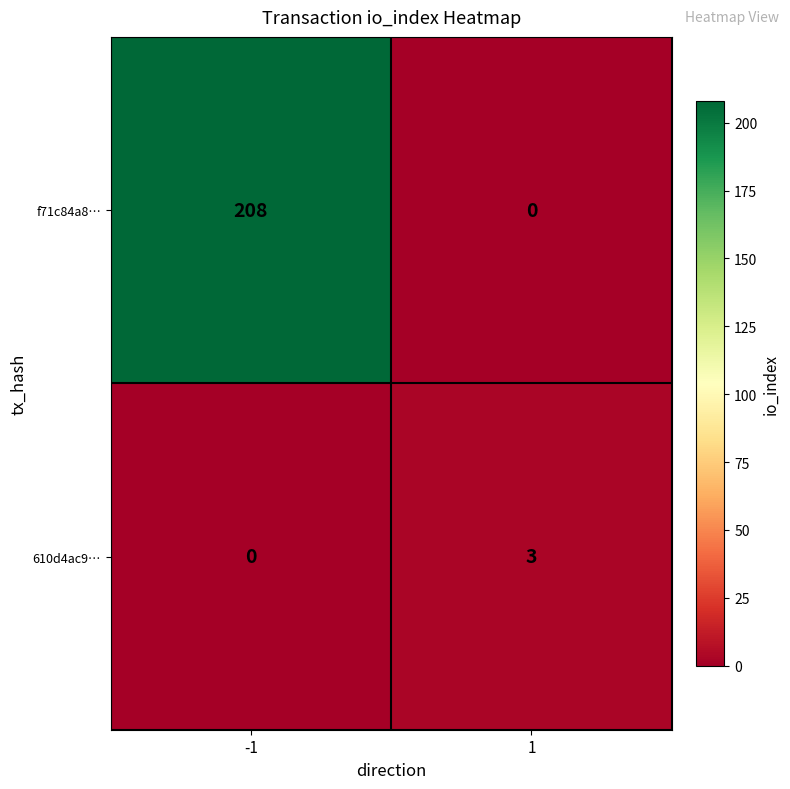

What is the greatest value displayed?

208